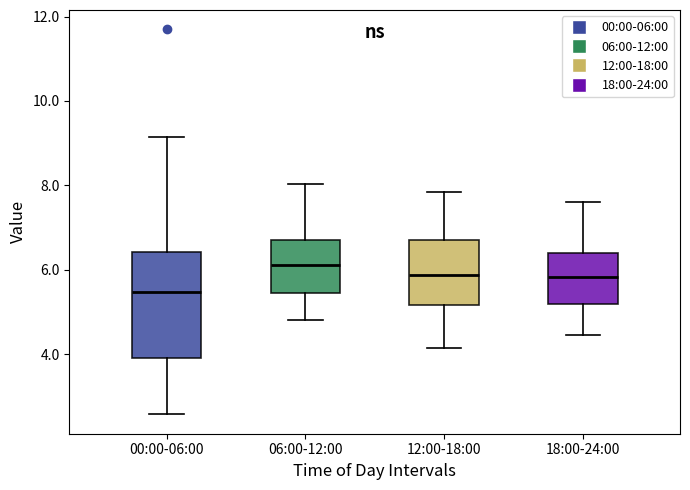

Where is the upper edge of the box for 18:00-24:00 on the y-axis? The values are not printed on the chart, so give them approximately, as read against the axis.

6.4